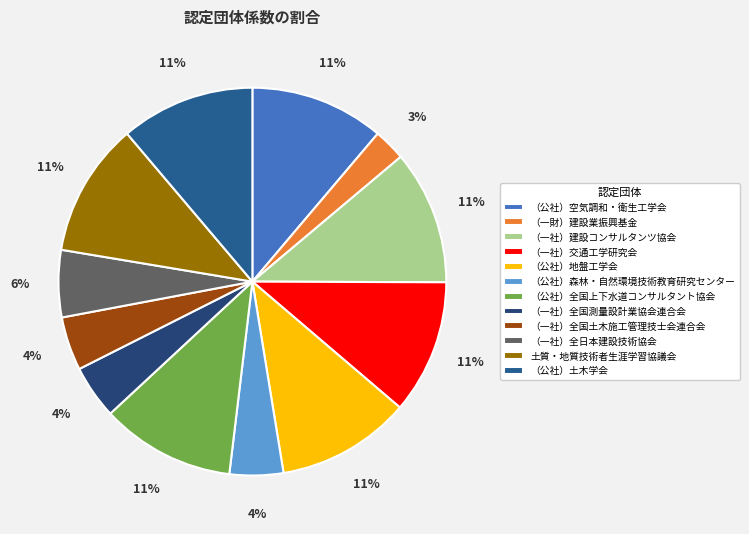

Does （公社）空気調和・衛生工学会 represent more than half of the total?

No